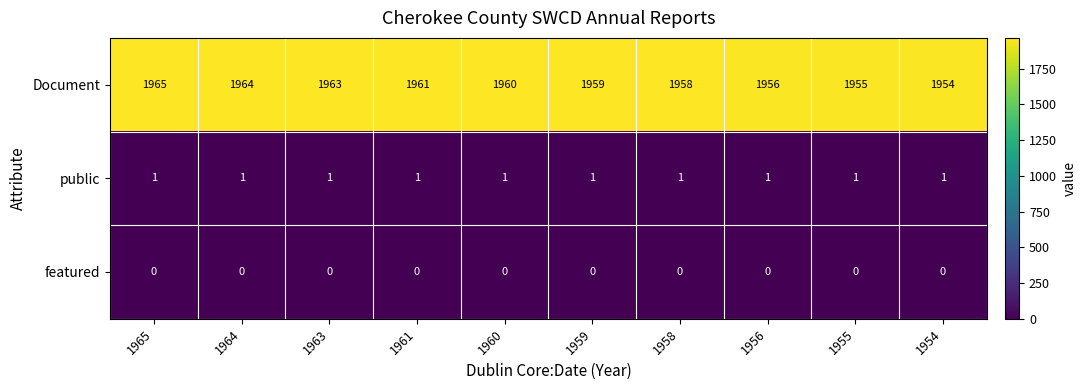

Reading left to right, extract all data points from this chart.

Document: 1965=1965	1964=1964	1963=1963	1961=1961	1960=1960	1959=1959	1958=1958	1956=1956	1955=1955	1954=1954
public: 1965=1	1964=1	1963=1	1961=1	1960=1	1959=1	1958=1	1956=1	1955=1	1954=1
featured: 1965=0	1964=0	1963=0	1961=0	1960=0	1959=0	1958=0	1956=0	1955=0	1954=0